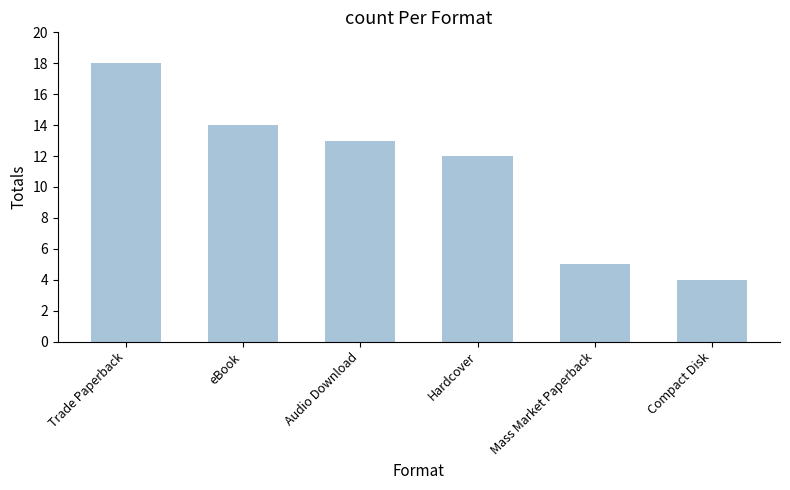

What position from the right is eBook?

5